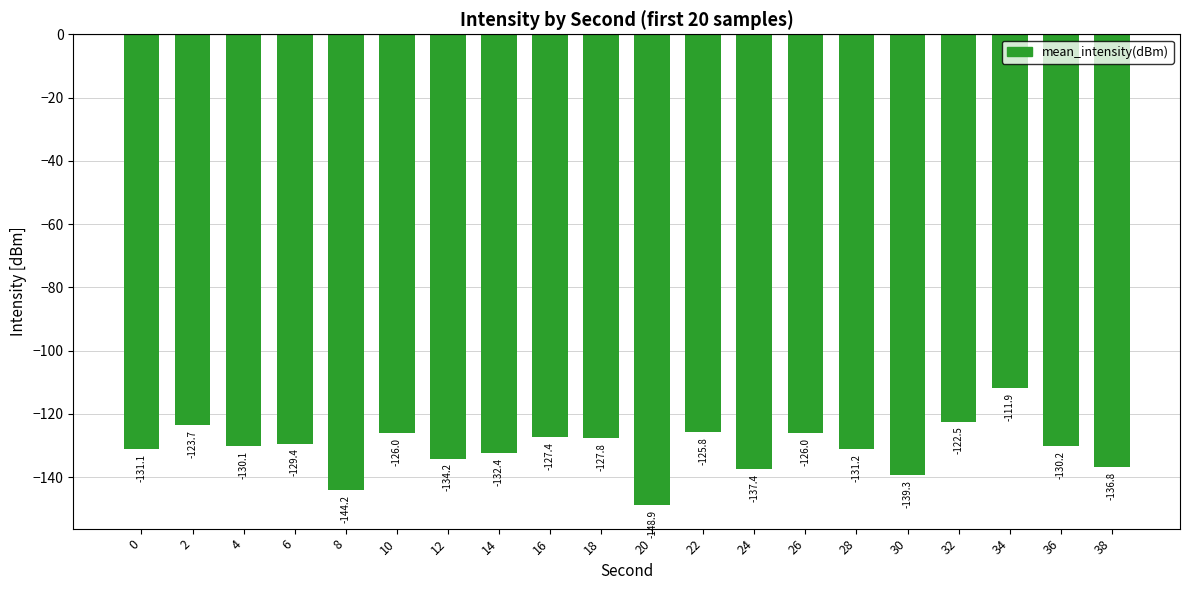

What is the change in value from 12 to 20?

-14.7